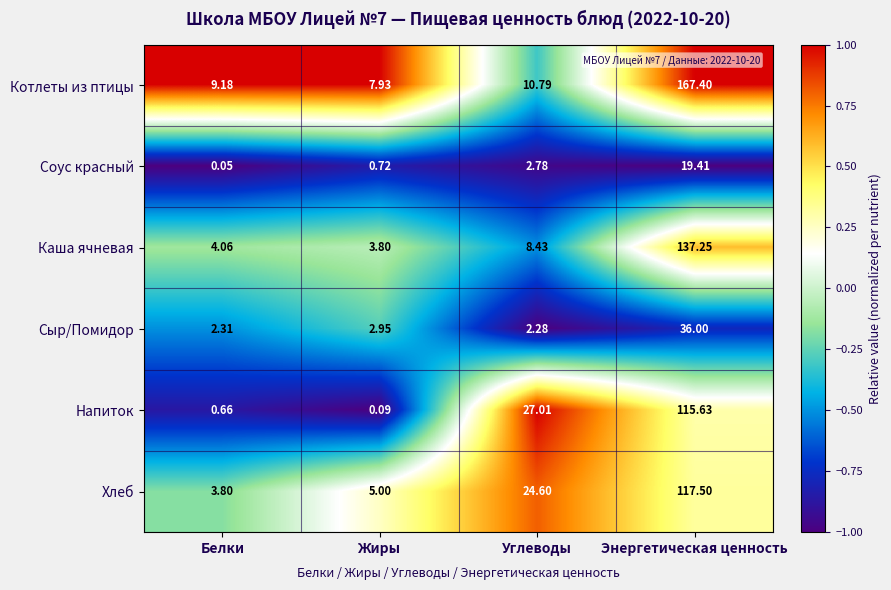

Which category has the highest value in the Котлеты из птицы series?

Энергетическая ценность